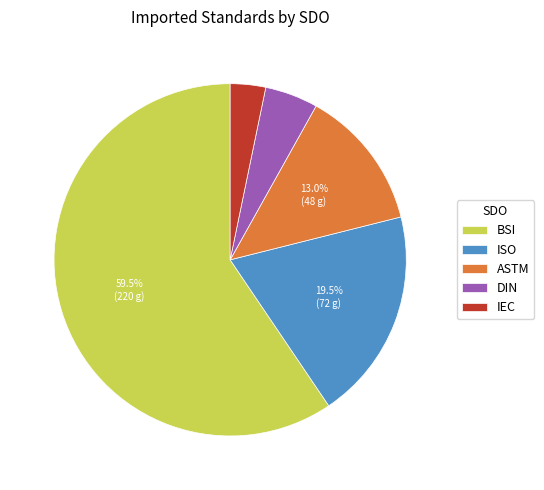

What percentage is the ASTM slice, to the nearest percent?

13%